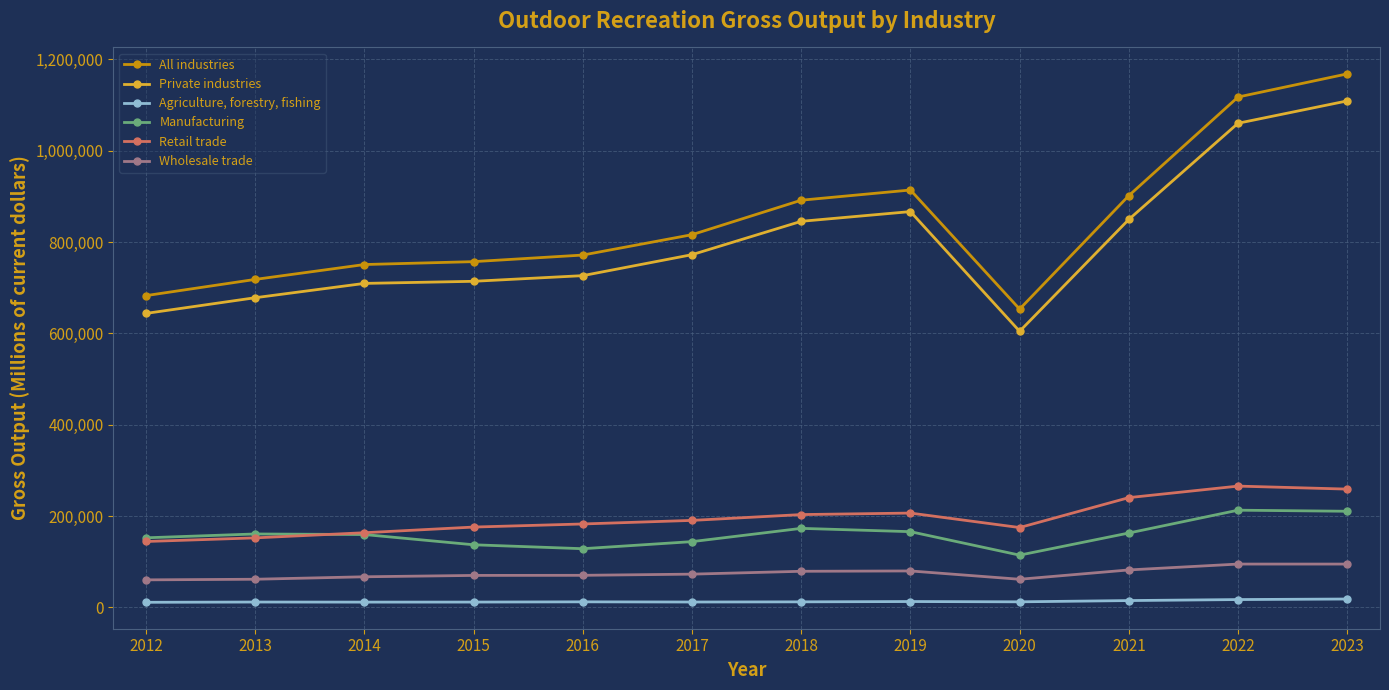

Rank the series at 2020 from highest to lowest value.

All industries, Private industries, Retail trade, Manufacturing, Wholesale trade, Agriculture, forestry, fishing